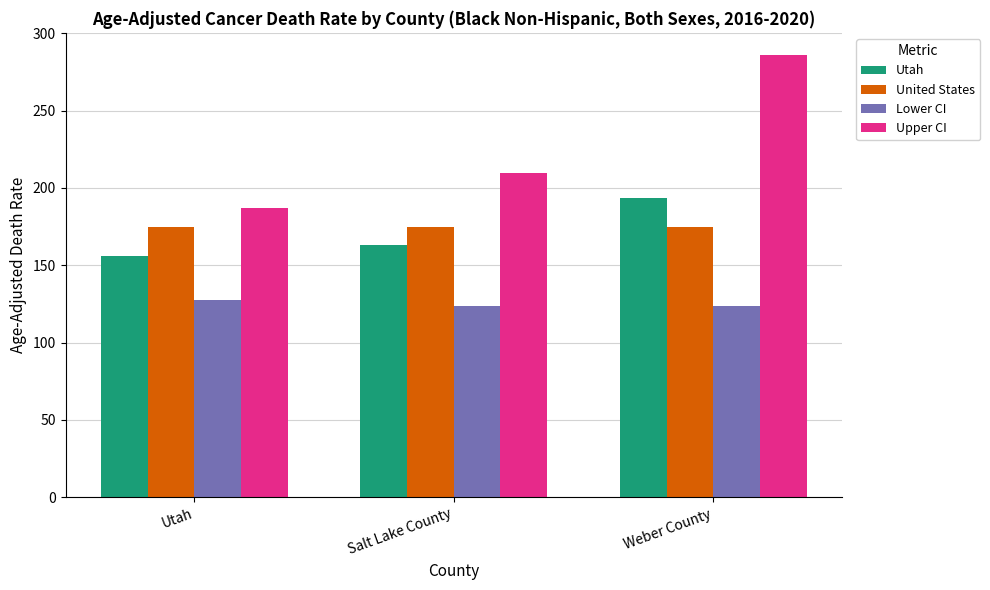

How many bars are there in total?

12